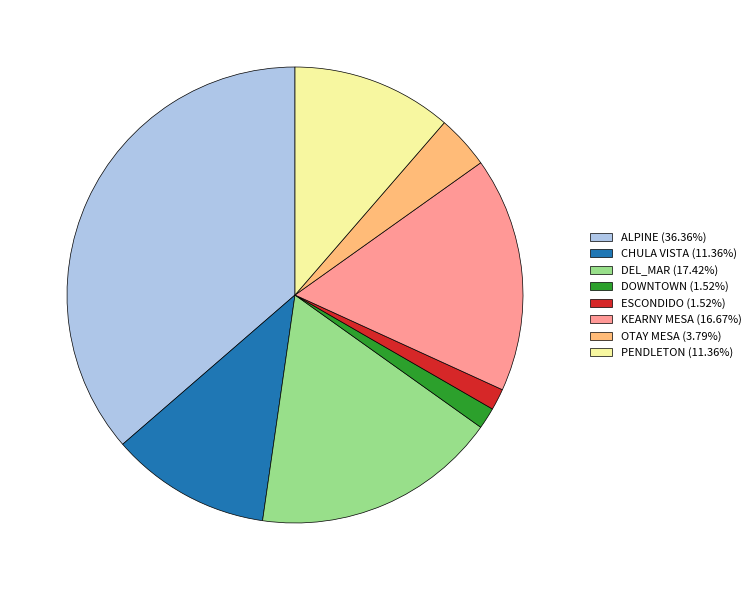

Does CHULA VISTA (11.36%) account for over 50% of the chart?

No